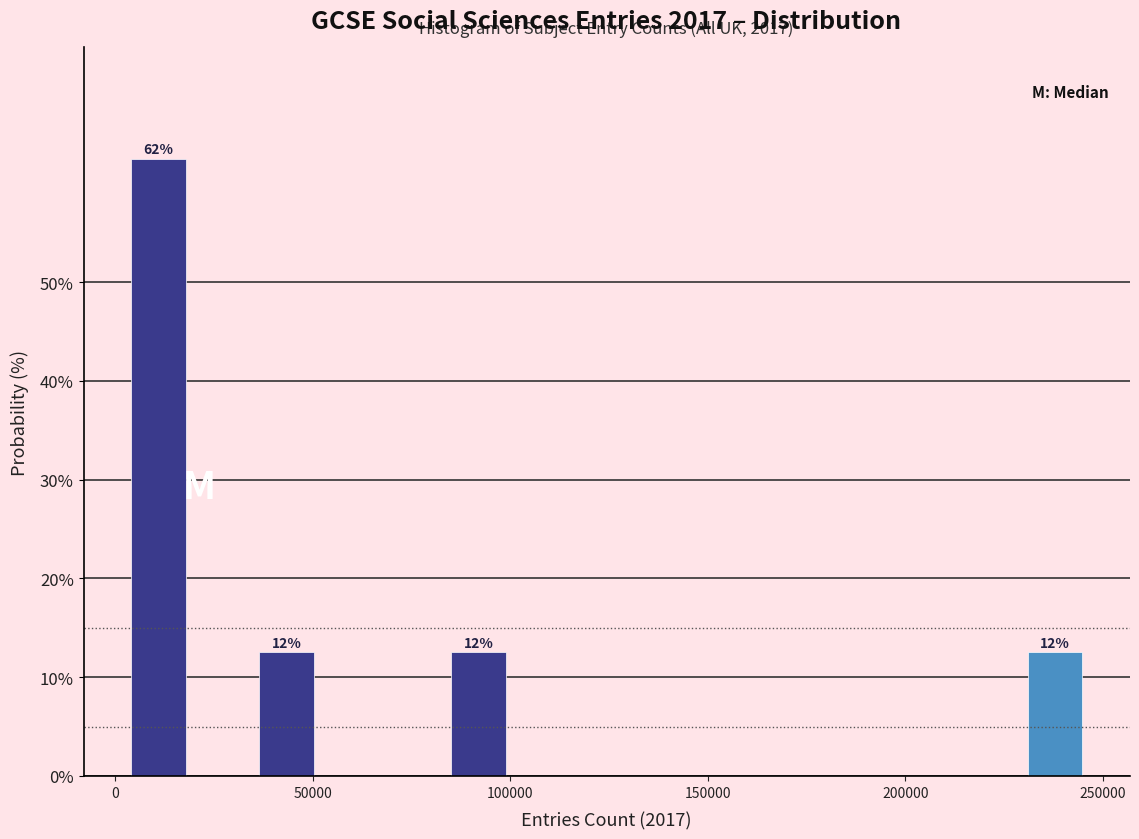

Around what value on the x-axis is the tallest bar? Give the approximate position of its centre, as read against the axis.

10000